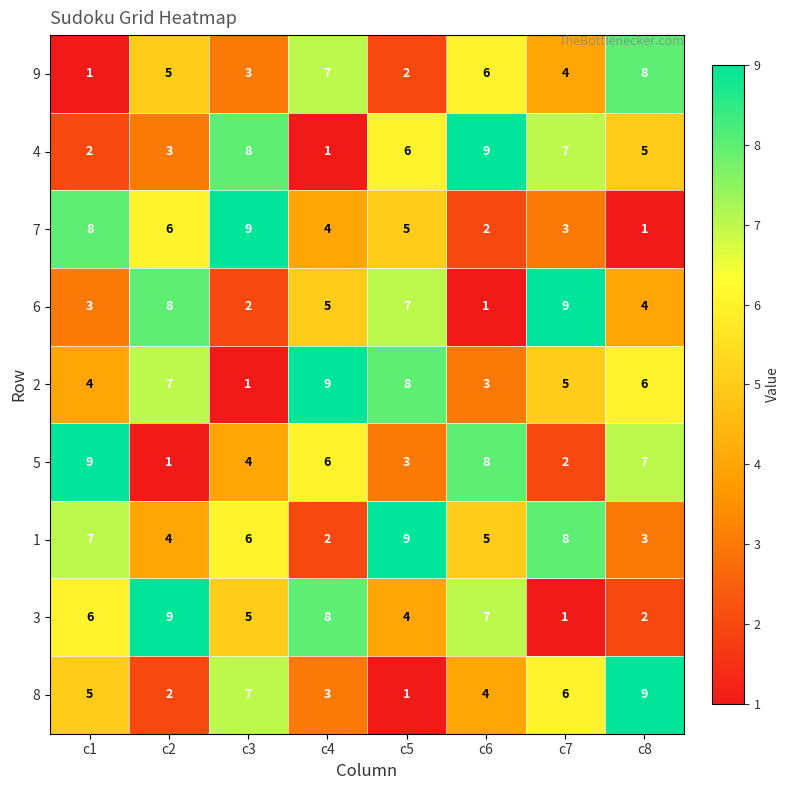

What is the sum of all 2 values?

43